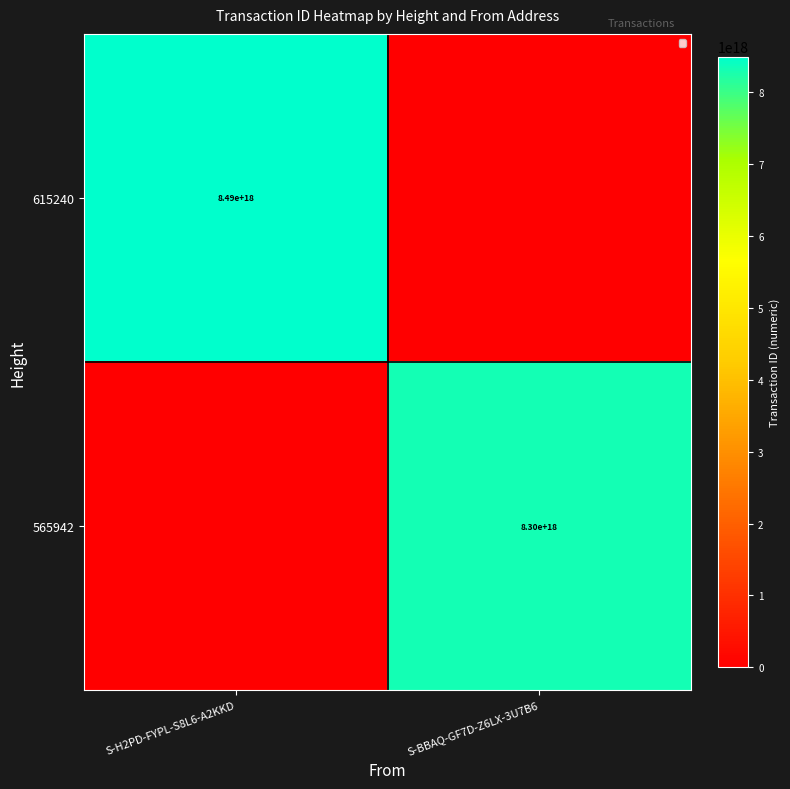

The 615240 series shows 4126476518995142656 at S-H2PD-FYPL-S8L6-A2KKD. True or false?

False